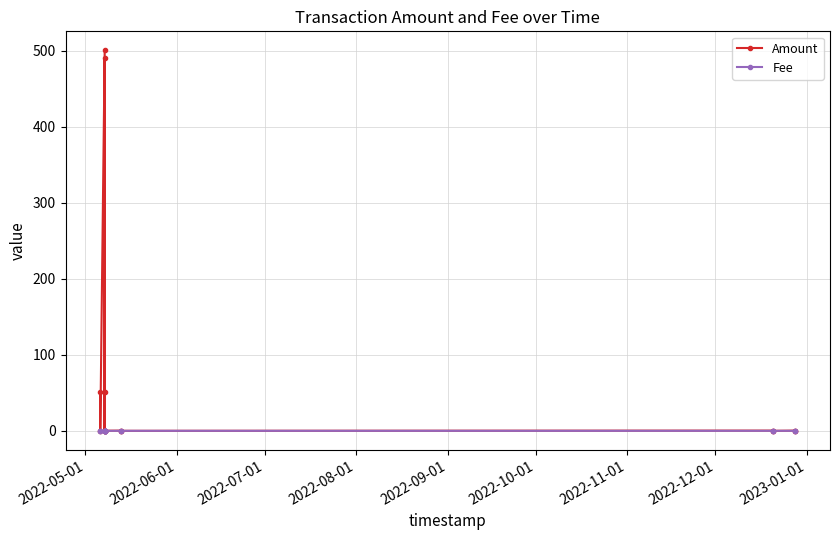

True or false: Fee and Amount intersect in this chart.

False